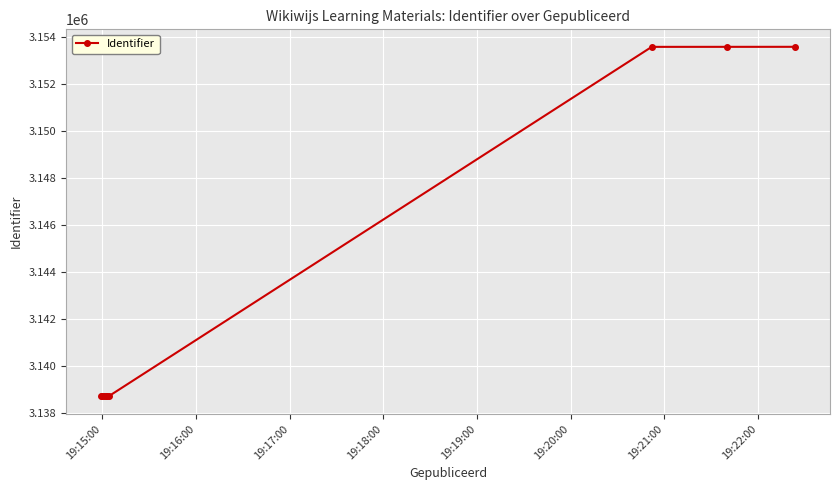

What is the value of the 5th point from the left?

3138713